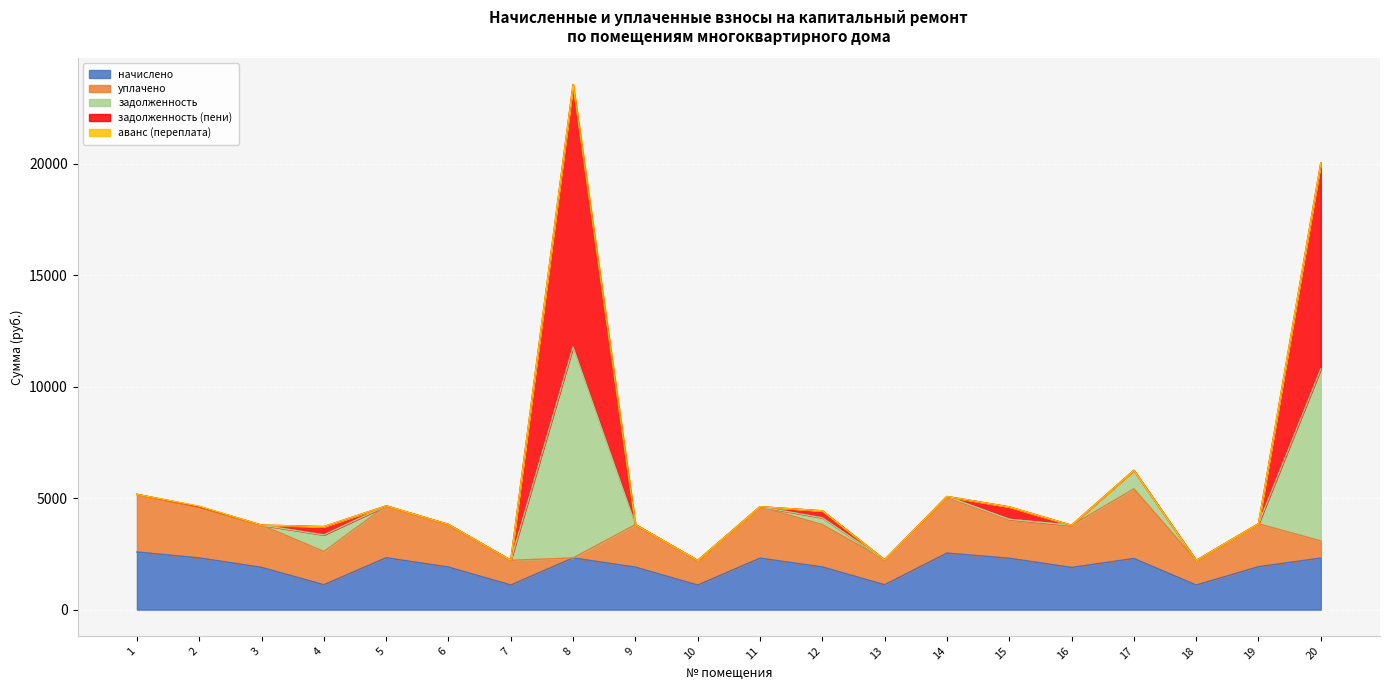

What is the maximum value for начислено?

2584.6